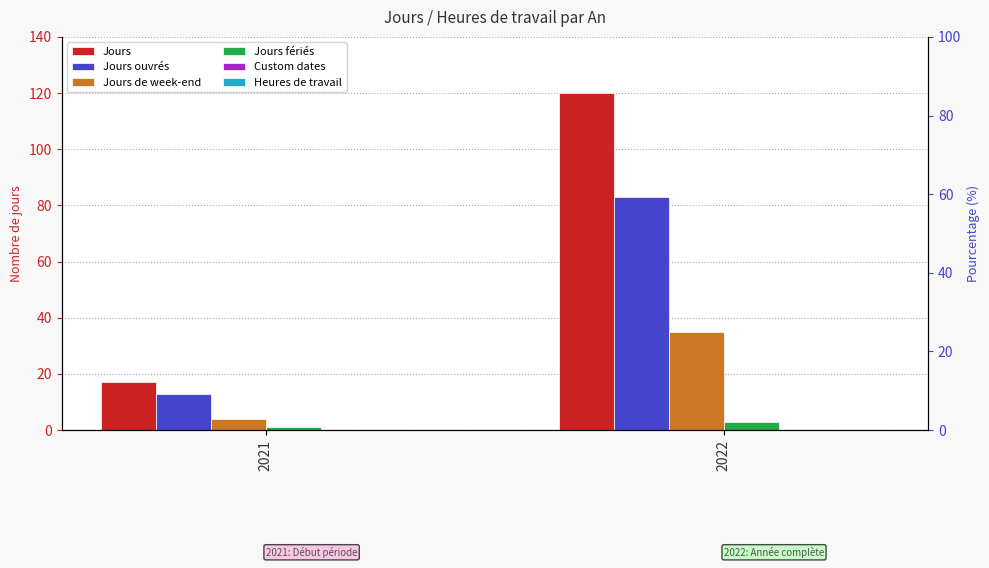

Reading left to right, what are all the values shown in this chart?

Jours: 2021=17	2022=120
Jours ouvrés: 2021=13	2022=83
Jours de week-end: 2021=4	2022=35
Jours fériés: 2021=1	2022=3
Custom dates: 2021=0	2022=0
Heures de travail: 2021=0	2022=0